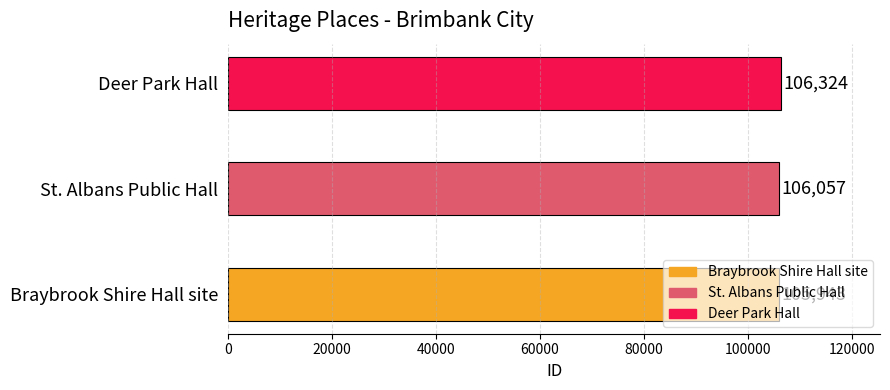

At which label does the data first exceed 106057?

Deer Park Hall